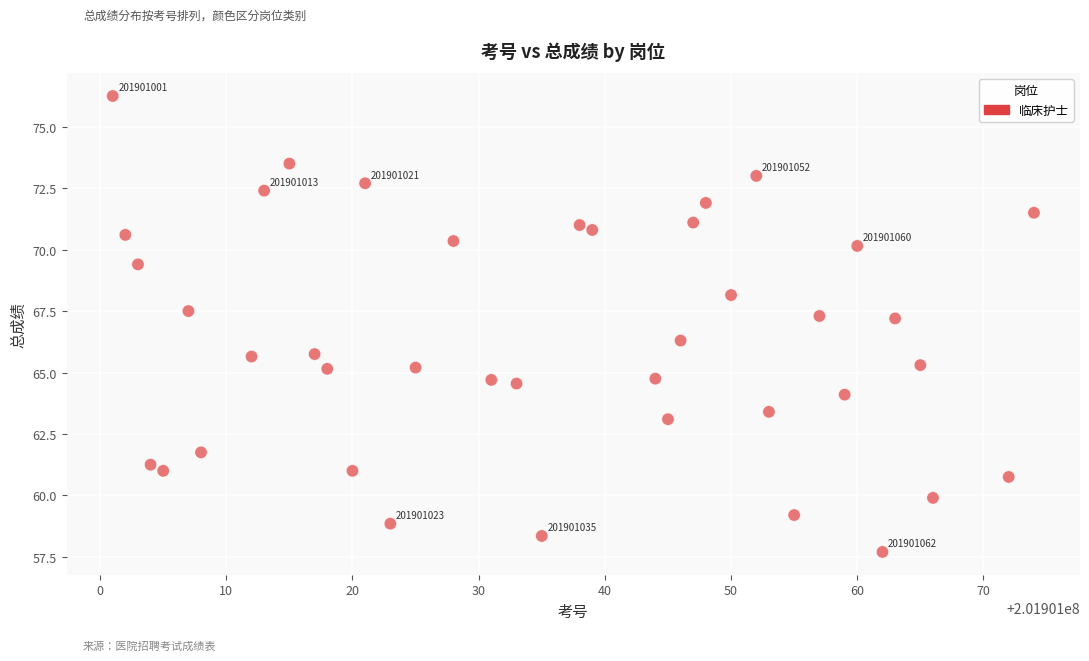

What is the range of X values (max minus min)?

73.0